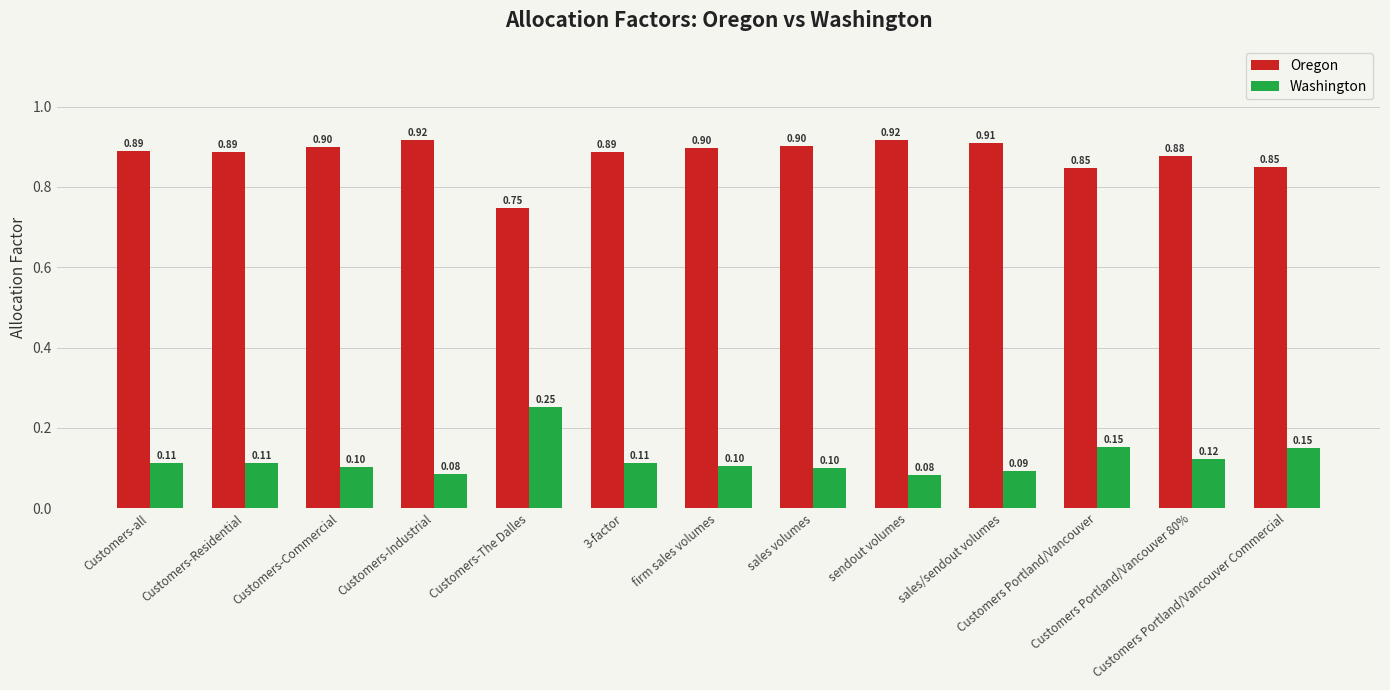

Is the value of Oregon at firm sales volumes greater than the value of Washington at Customers-The Dalles?

Yes